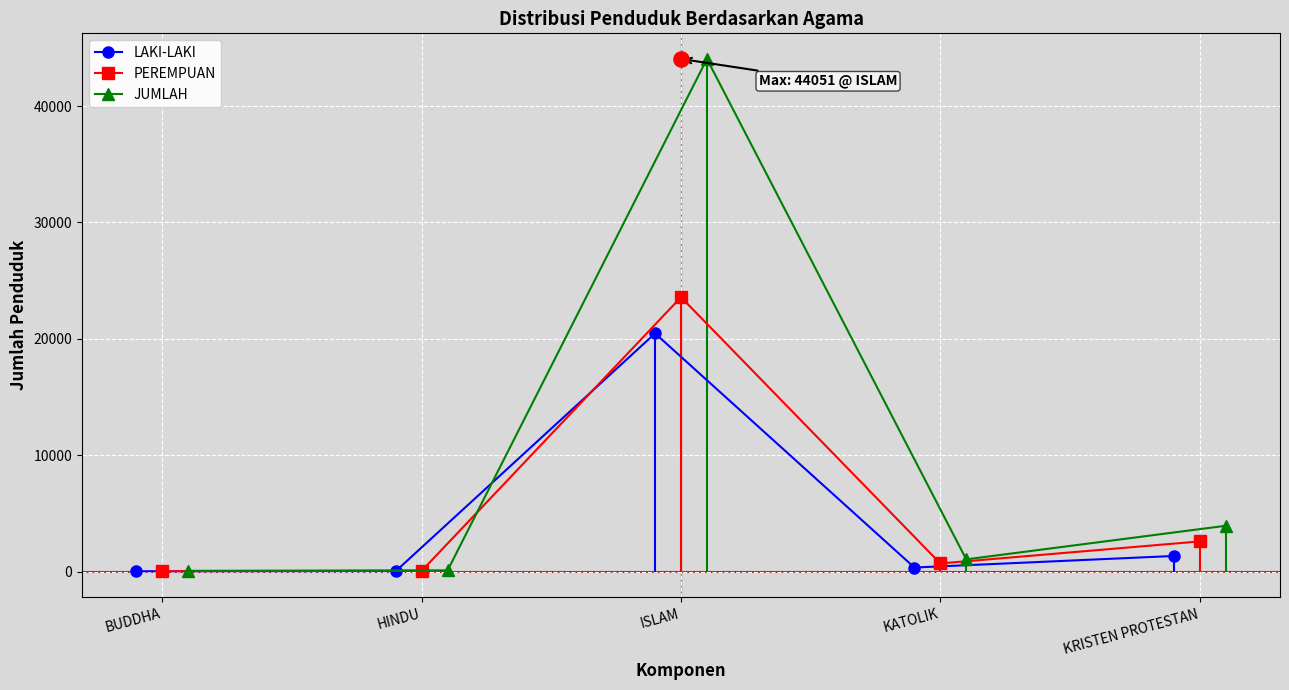

Which series reaches the maximum Y coordinate?

JUMLAH